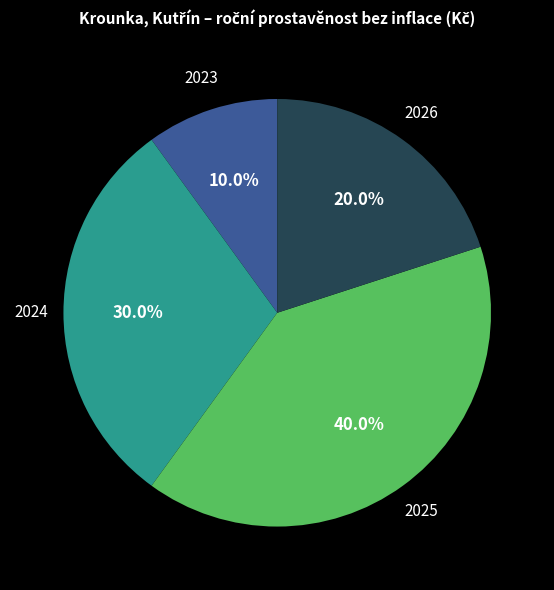

Does any single category account for the majority?

No